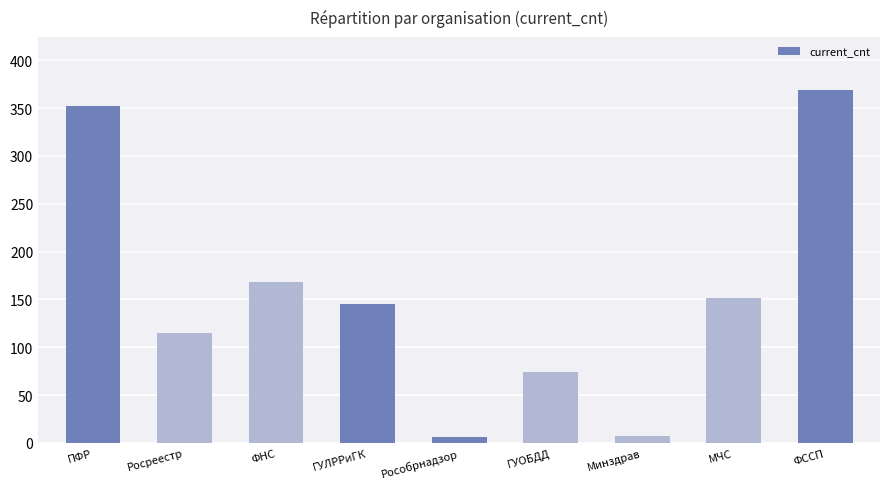

What is the difference between the maximum and minimum values?

363